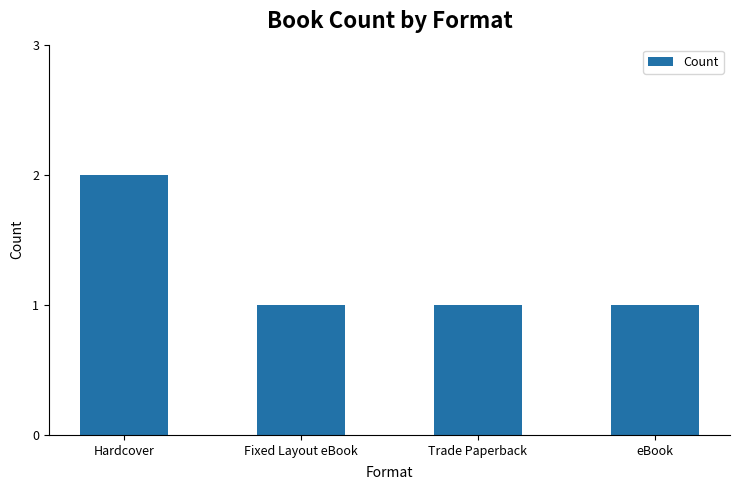

Which category has the highest value across all series?

Hardcover